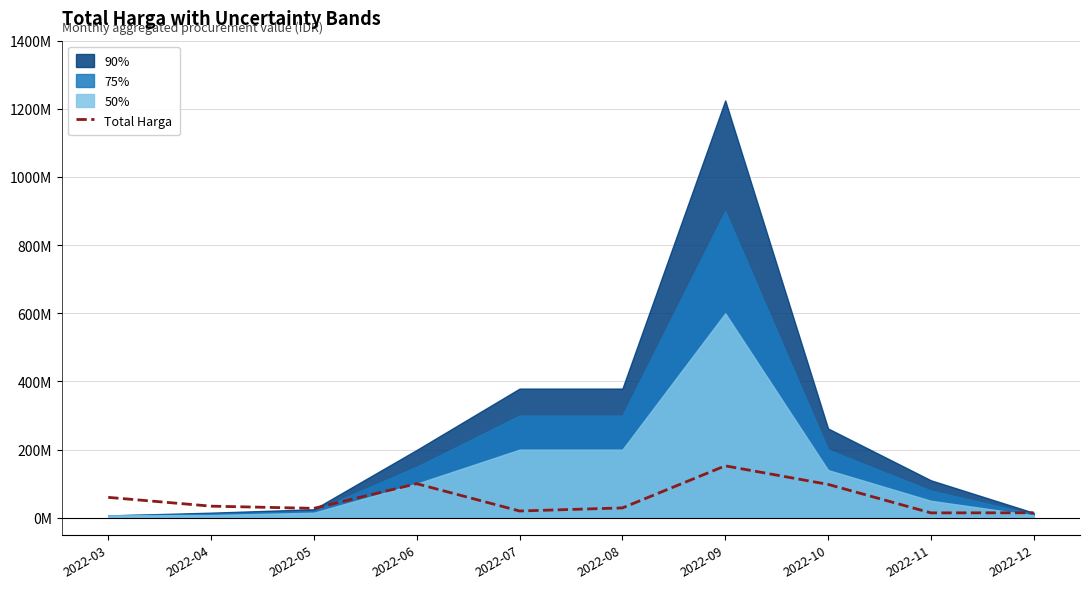

True or false: there are more than 0 points higher than both neighbors.

True